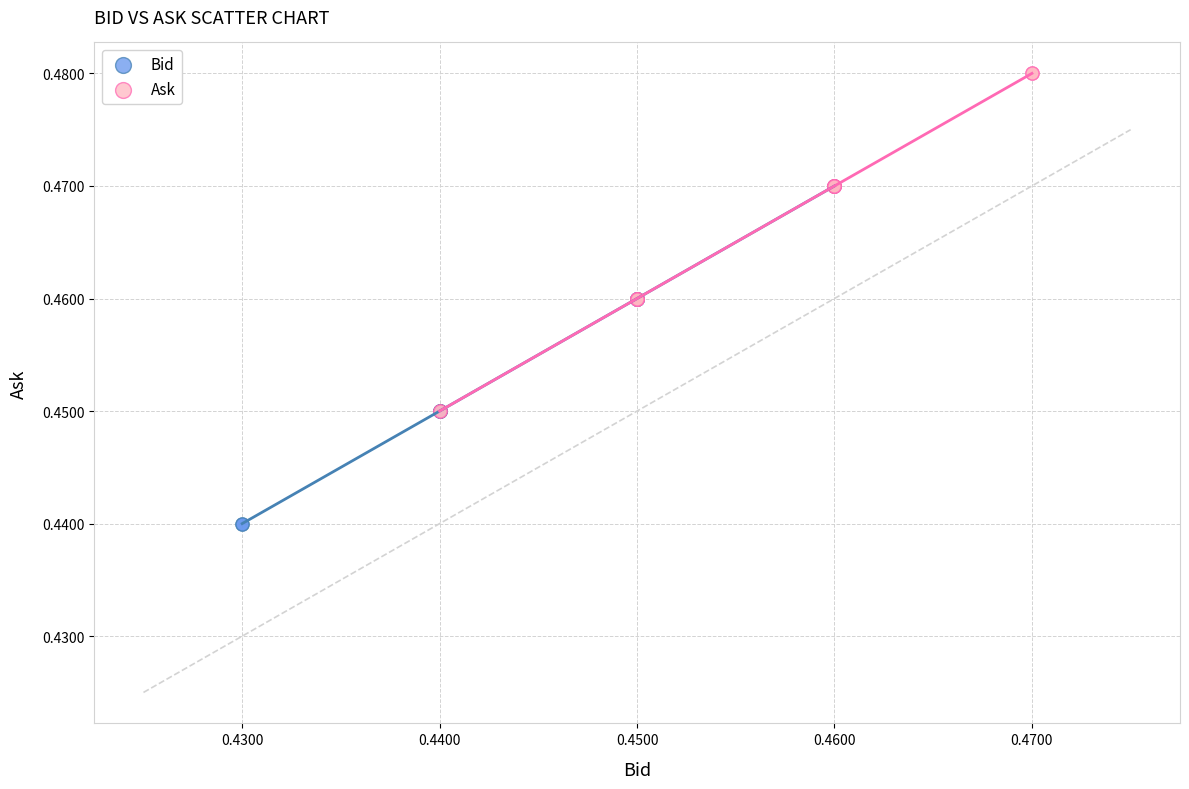

Which series contains the lowest Y value?

Bid